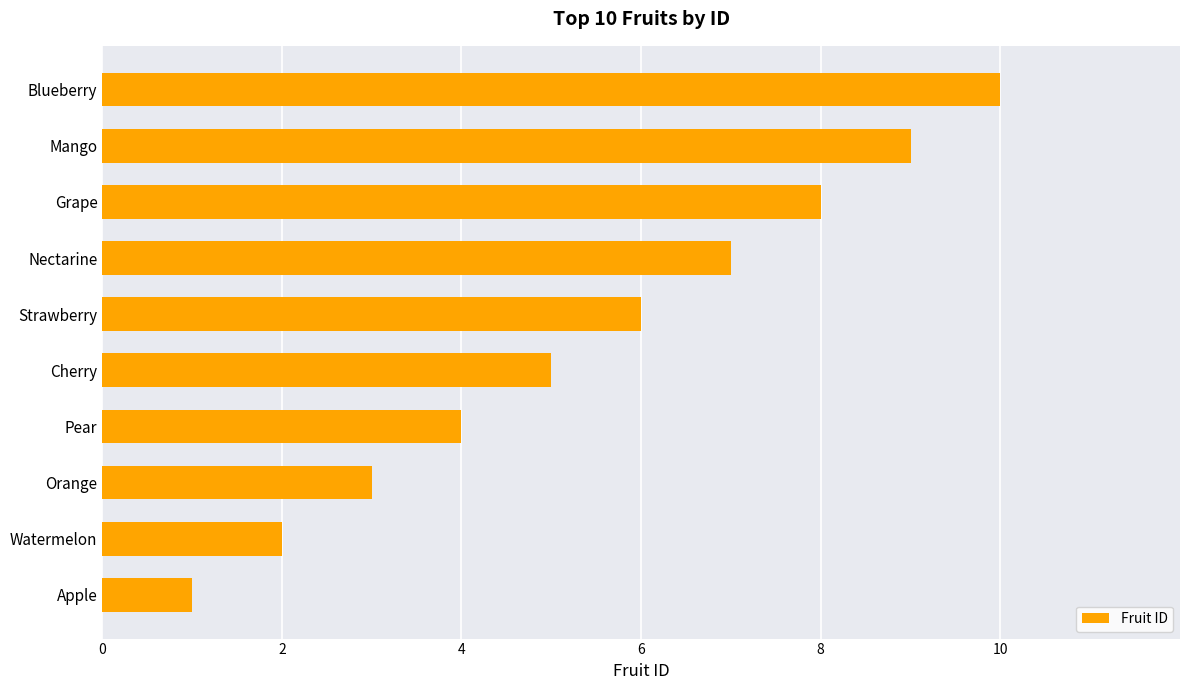

Rank the categories by value from highest to lowest.

Blueberry, Mango, Grape, Nectarine, Strawberry, Cherry, Pear, Orange, Watermelon, Apple